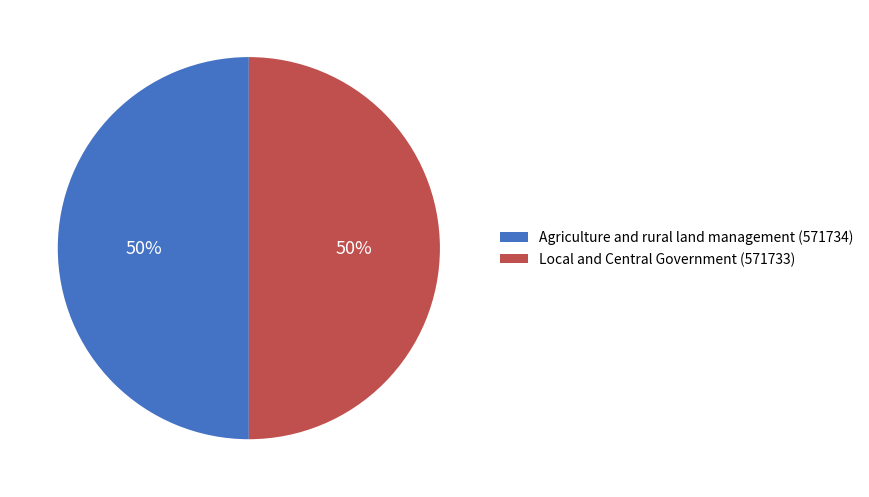

To the nearest percent, what is the average slice percentage?

50%